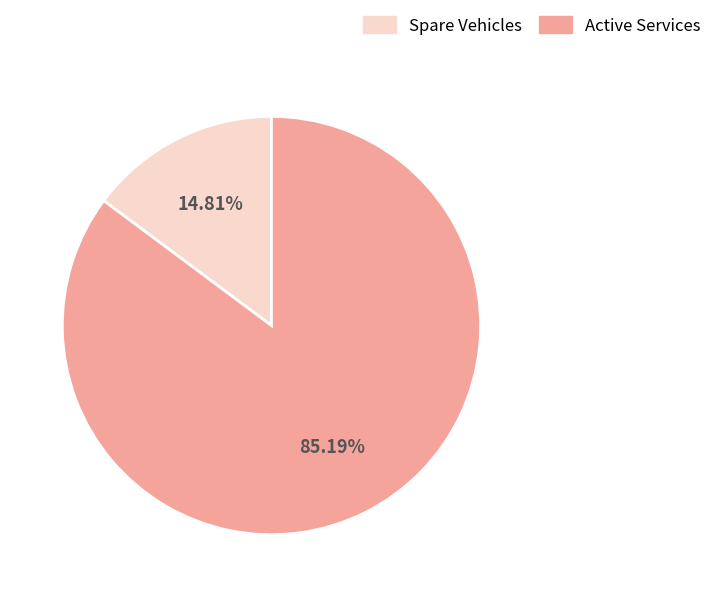

Does Active Services represent more than half of the total?

Yes